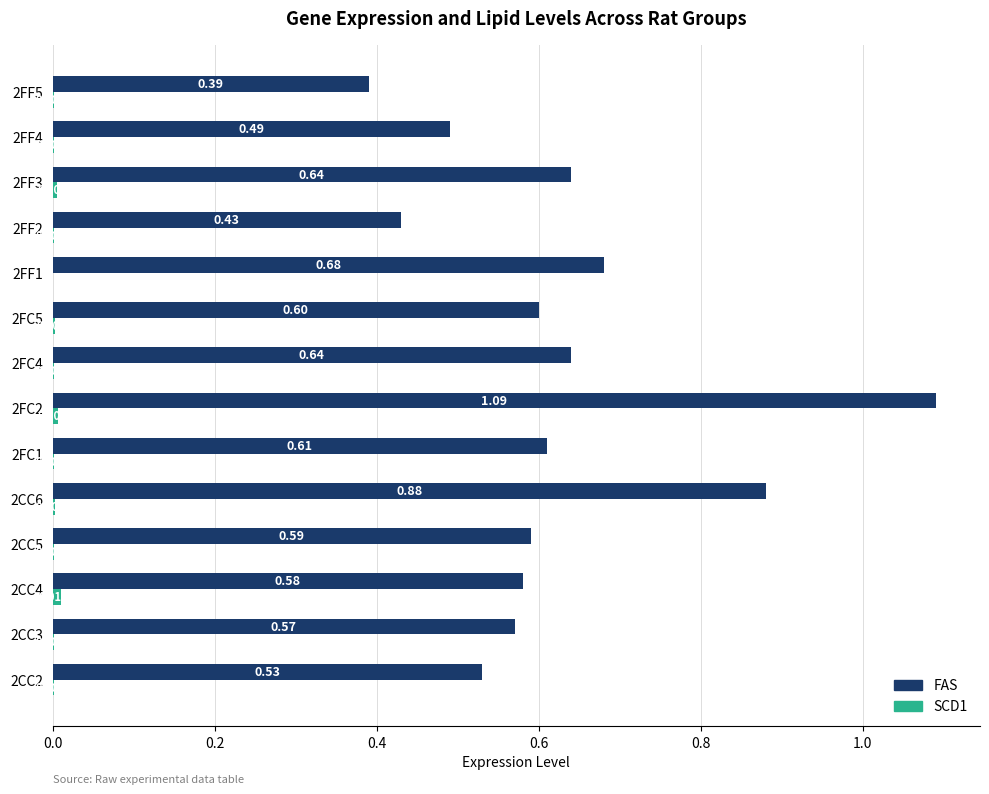

What is the total value across all series at 2FC5?

0.6